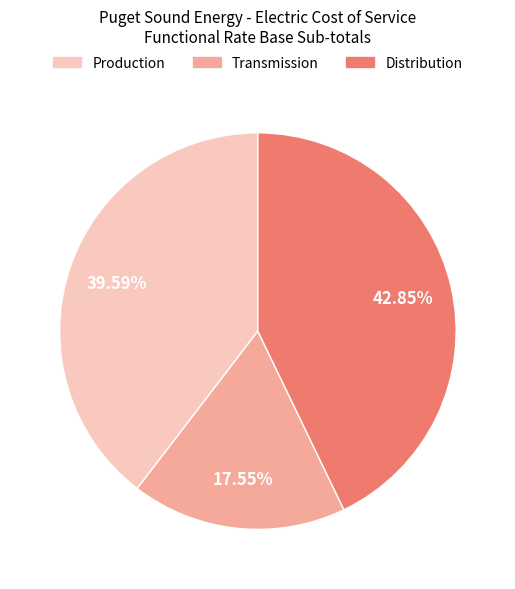

What percentage is the Distribution slice, to the nearest percent?

43%